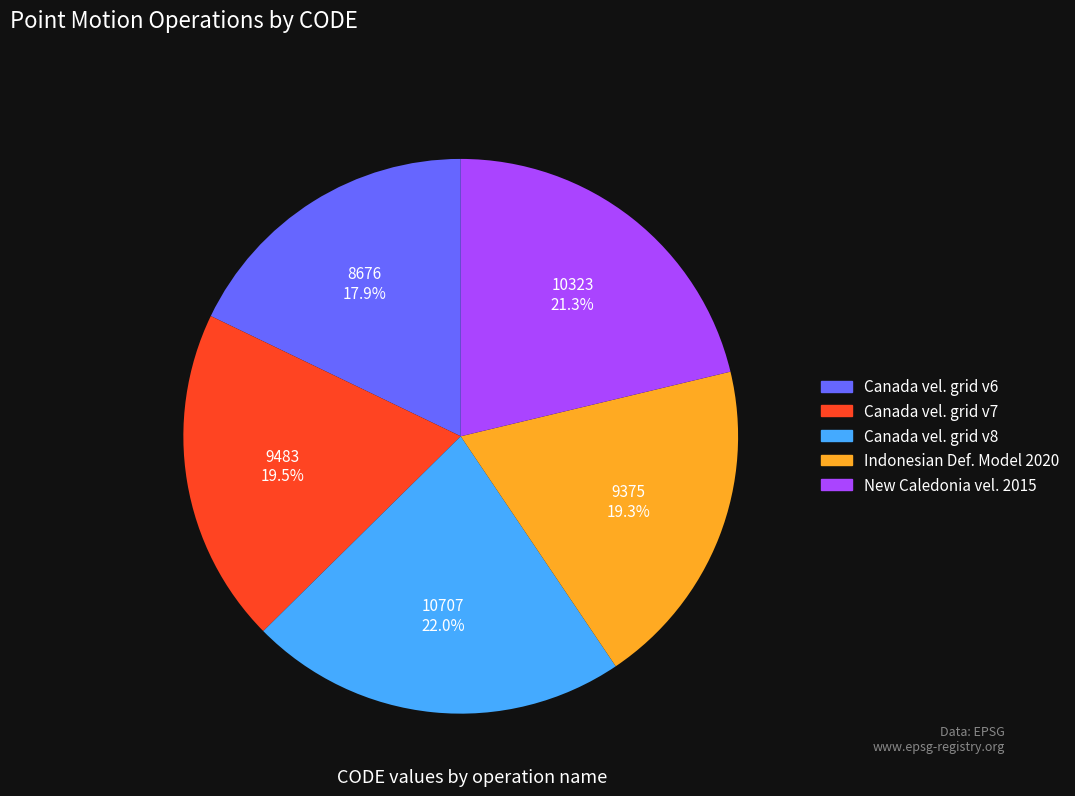

Does any single category account for the majority?

No